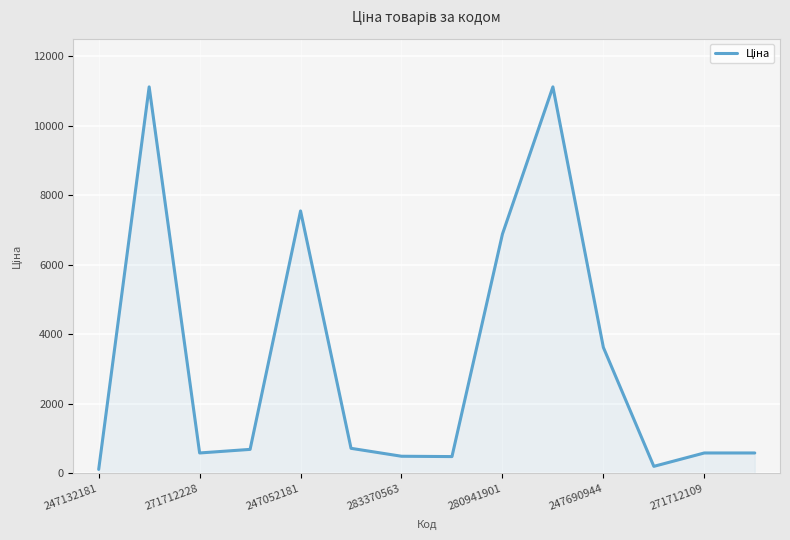

How many lines are shown in the chart?

1